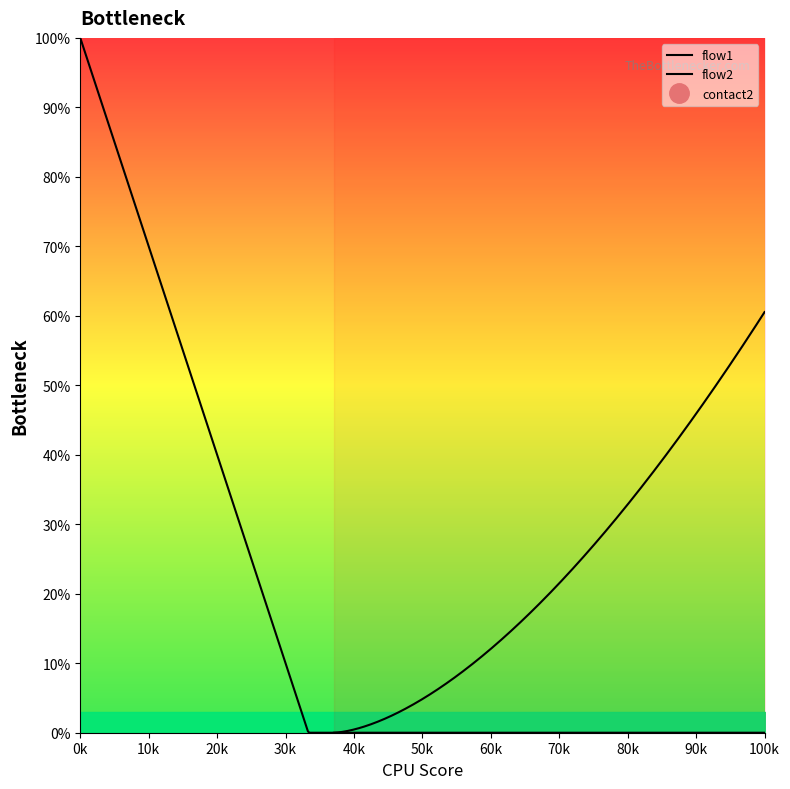

At 15, list the series in order from smallest to largest.

flow1, flow2, contact2